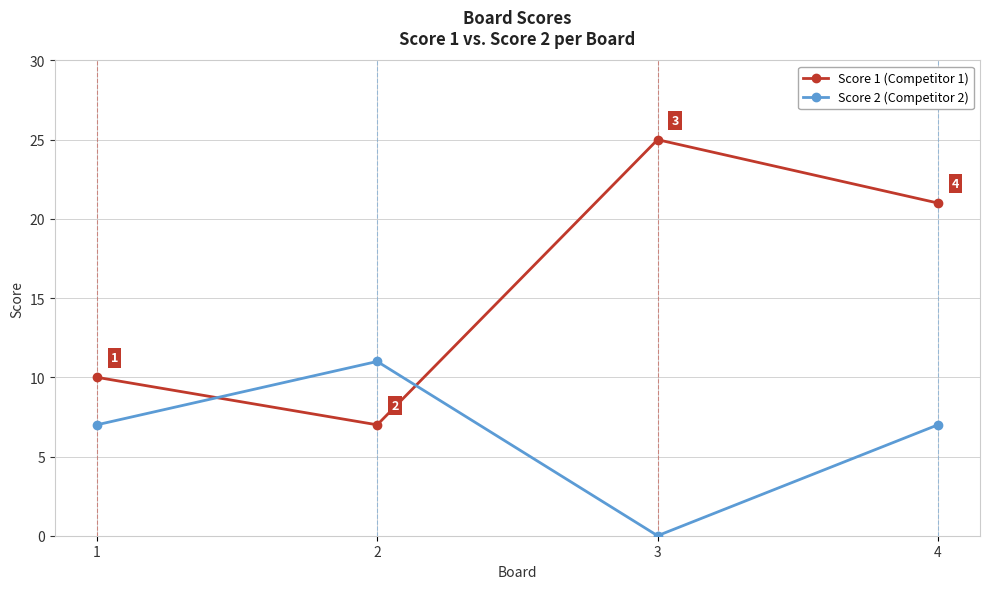

Rank the series by their average value, from lowest to highest.

Score 2 (Competitor 2), Score 1 (Competitor 1)